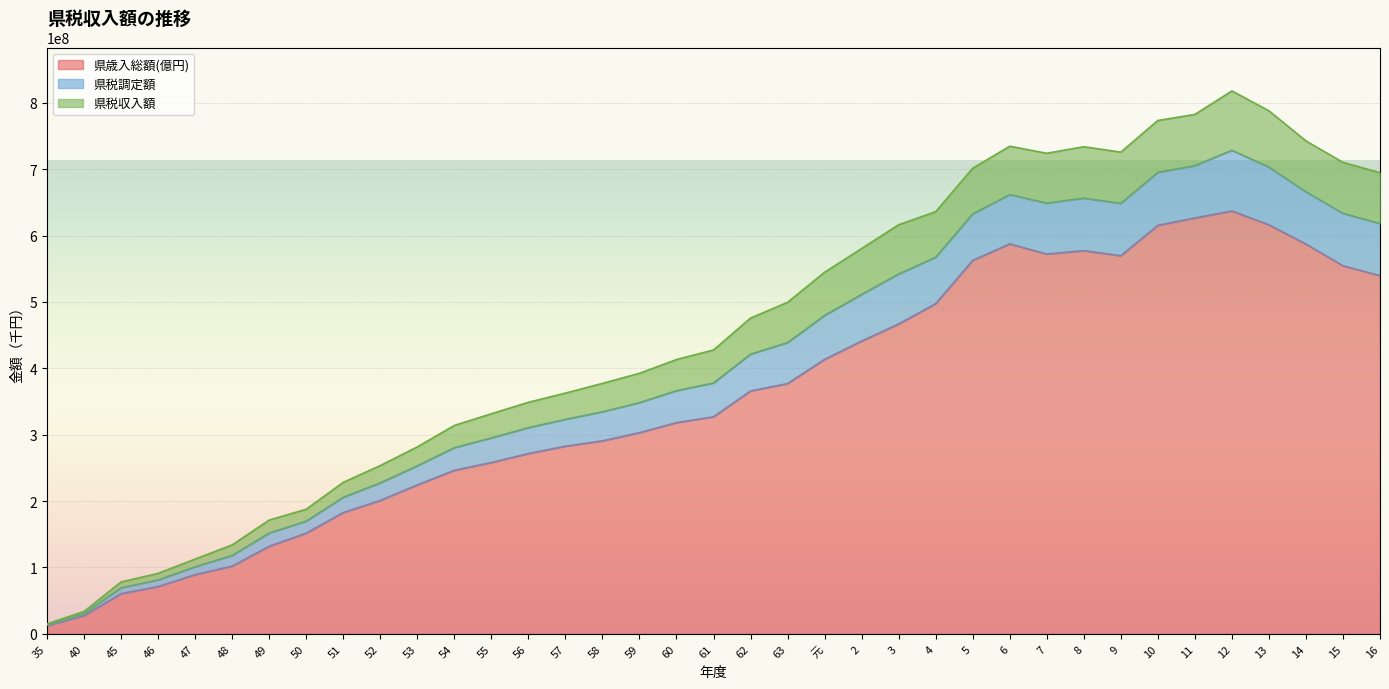

Where is the first local minimum for 県税調定額?

7